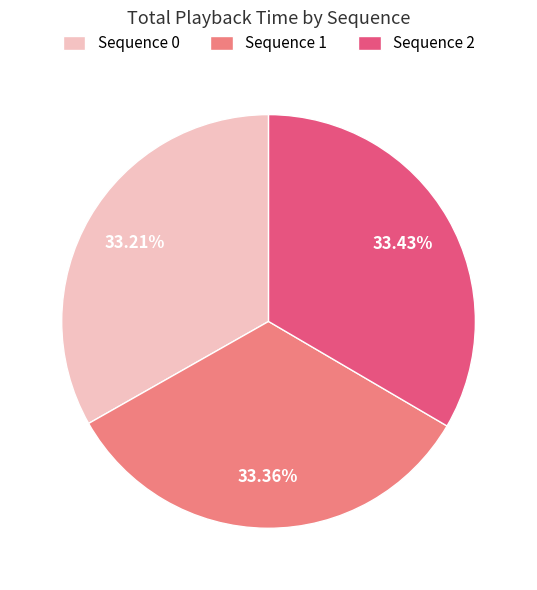

How many segments does this pie chart have?

3